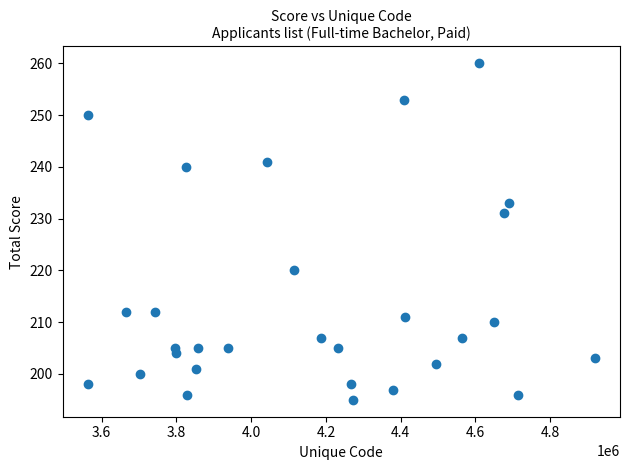

What is the range of Y values (max minus min)?

65